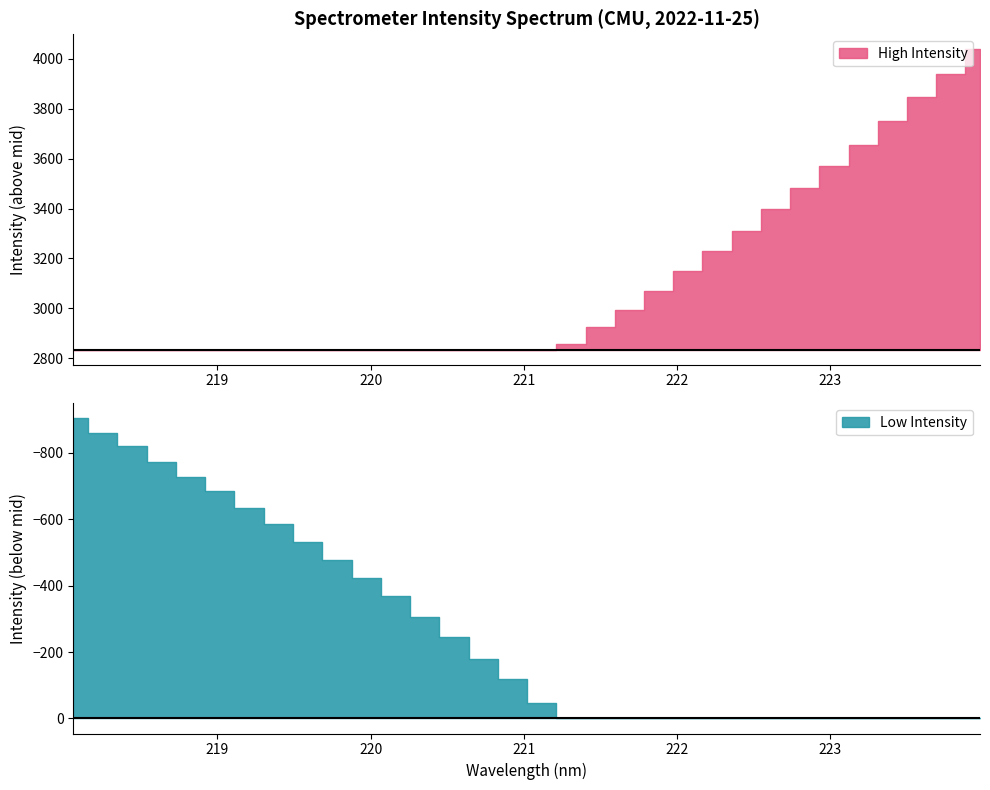

What is the average value?

2835.4